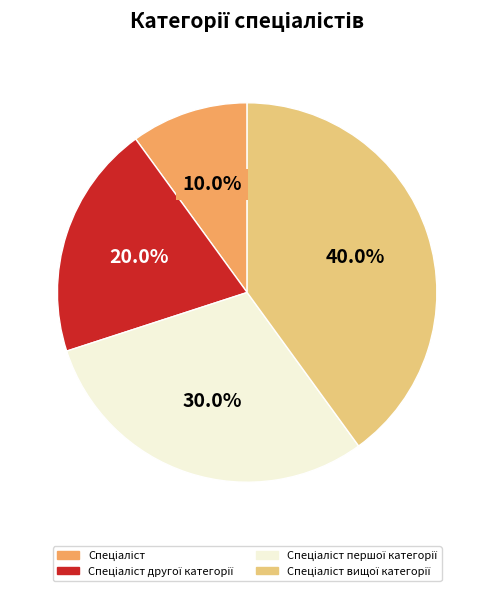

Is there a majority slice in this chart?

No